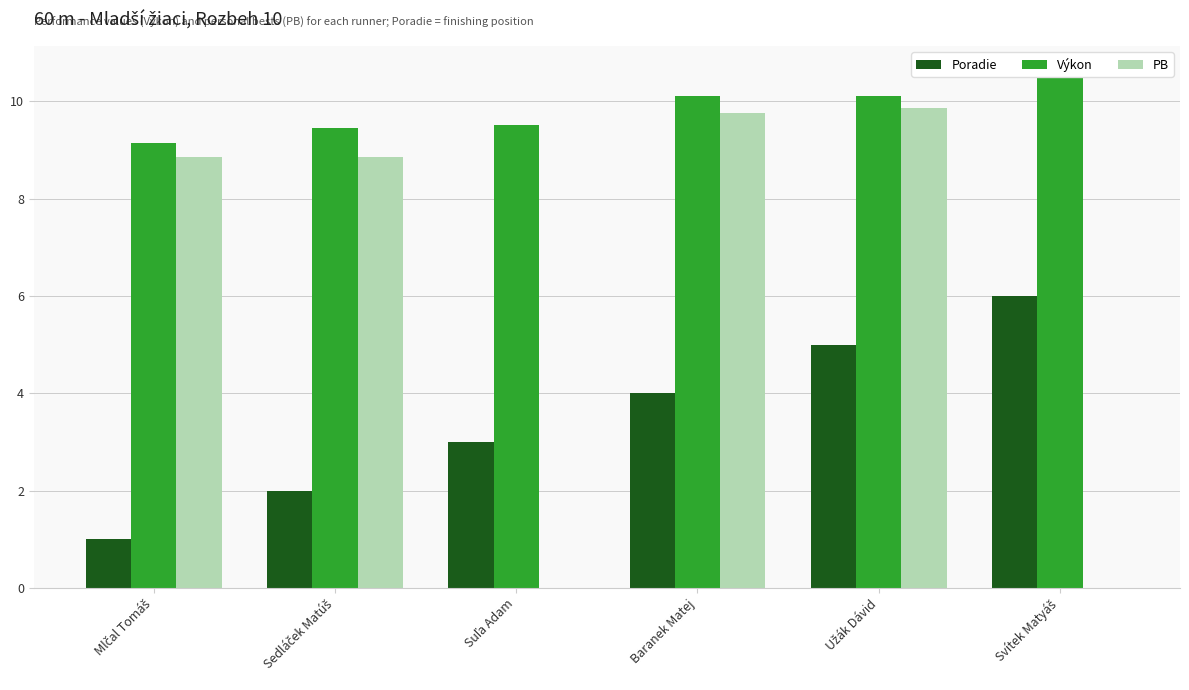

What is the value of the PB bar at the 5th from the left?

9.8